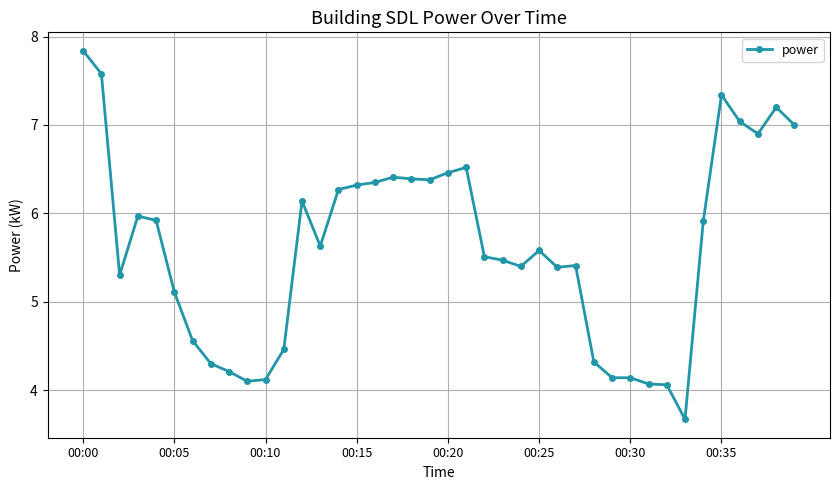

What is the difference between the second highest and second lowest values?

3.5